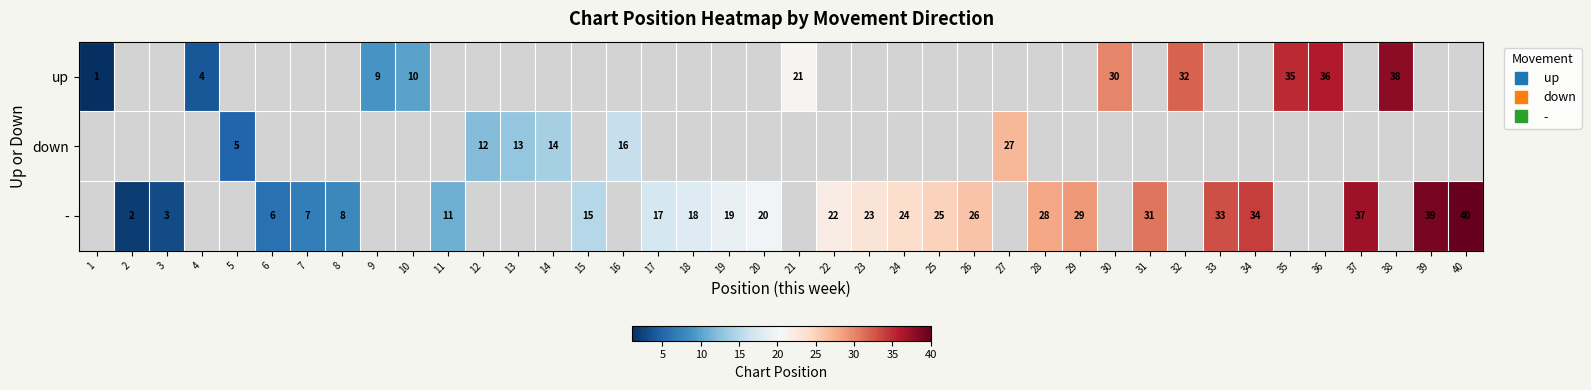

How many values in down are above zero?

6